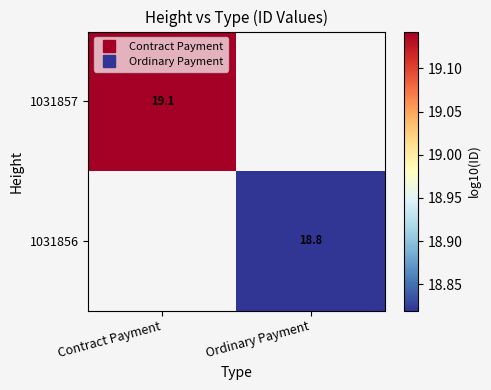

Which label corresponds to the smallest value in the chart?

Ordinary Payment